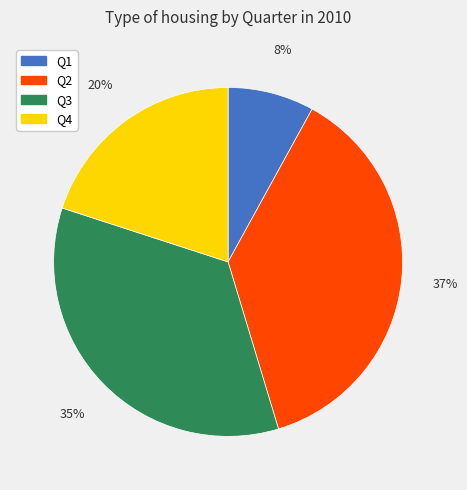

Does any single category account for the majority?

No